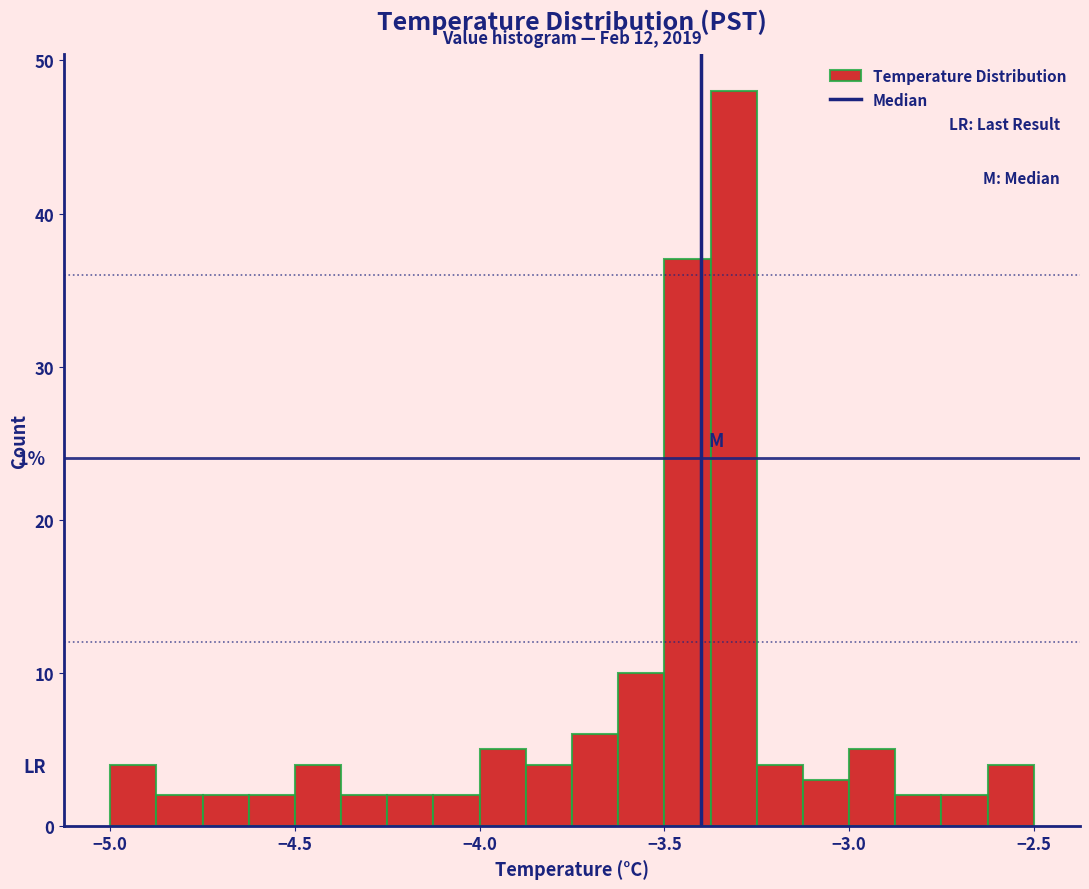

Read against the x-axis, roughly where is the centre of the tallest bar?

-3.30